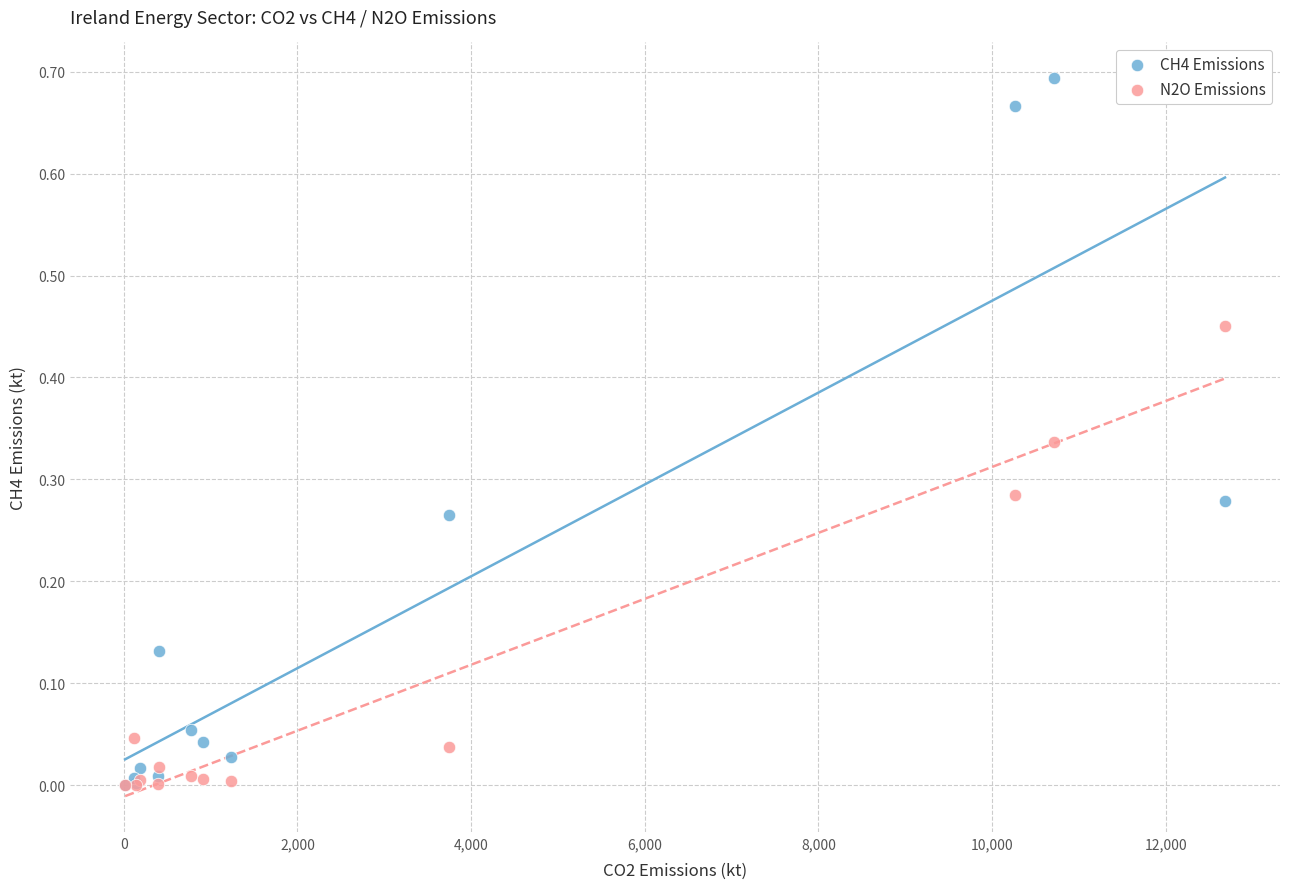

Which series contains the highest Y value?

CH4 Emissions